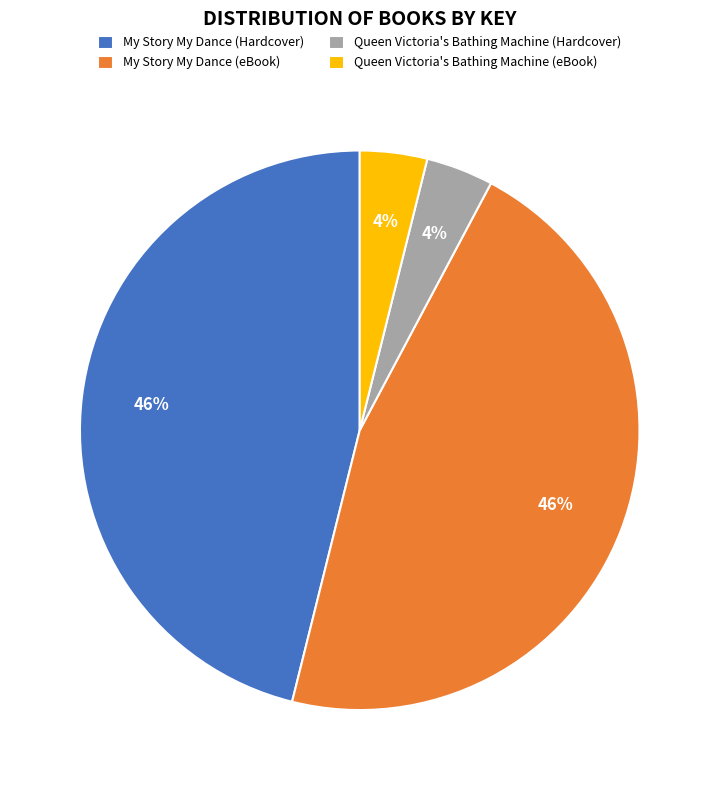

Which has a higher value, Queen Victoria's Bathing Machine (eBook) or My Story My Dance (Hardcover)?

My Story My Dance (Hardcover)